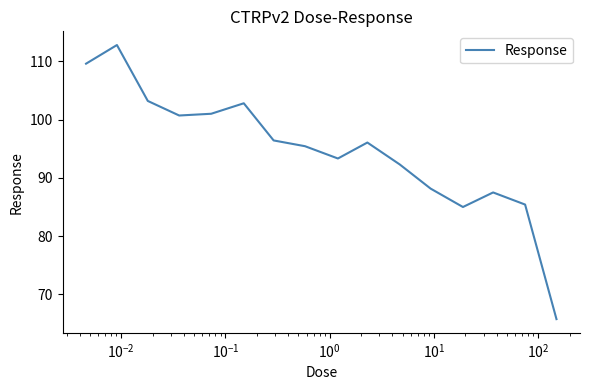

What is the maximum value shown in the chart?

112.8